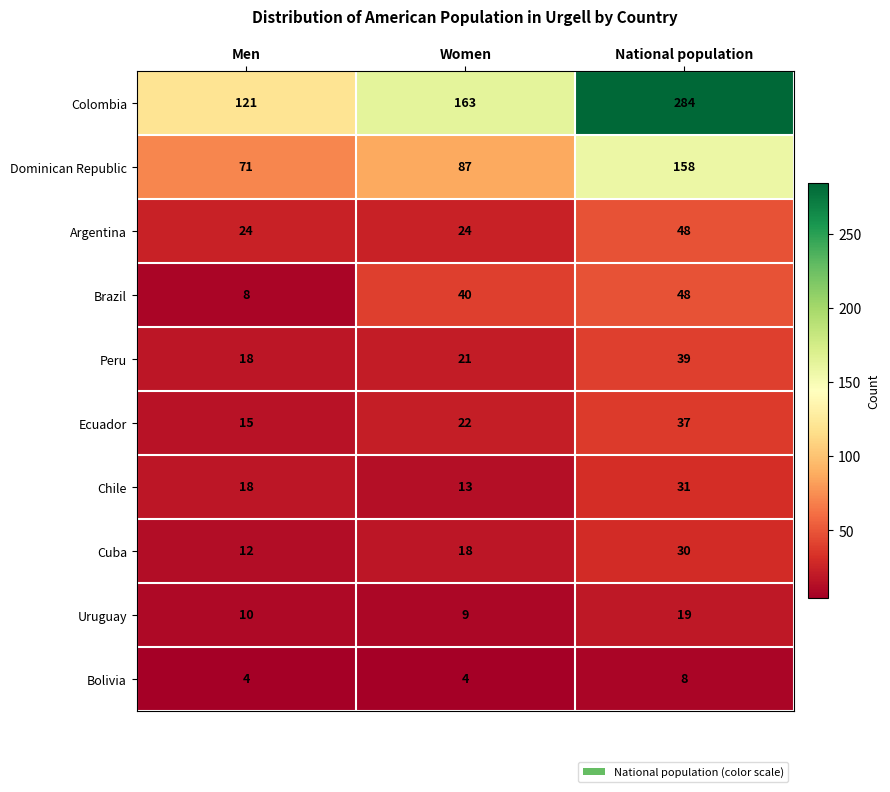

Reading left to right, extract all data points from this chart.

Colombia: 121	163	284
Dominican Republic: 71	87	158
Argentina: 24	24	48
Brazil: 8	40	48
Peru: 18	21	39
Ecuador: 15	22	37
Chile: 18	13	31
Cuba: 12	18	30
Uruguay: 10	9	19
Bolivia: 4	4	8